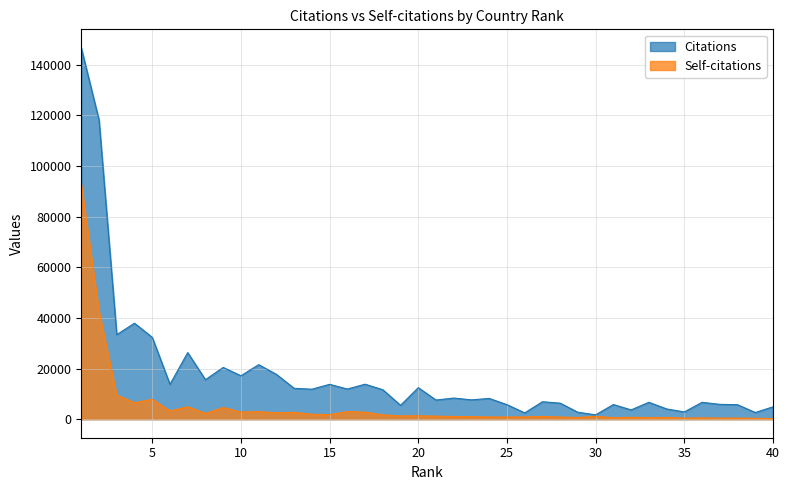

How many series are shown in this chart?

2